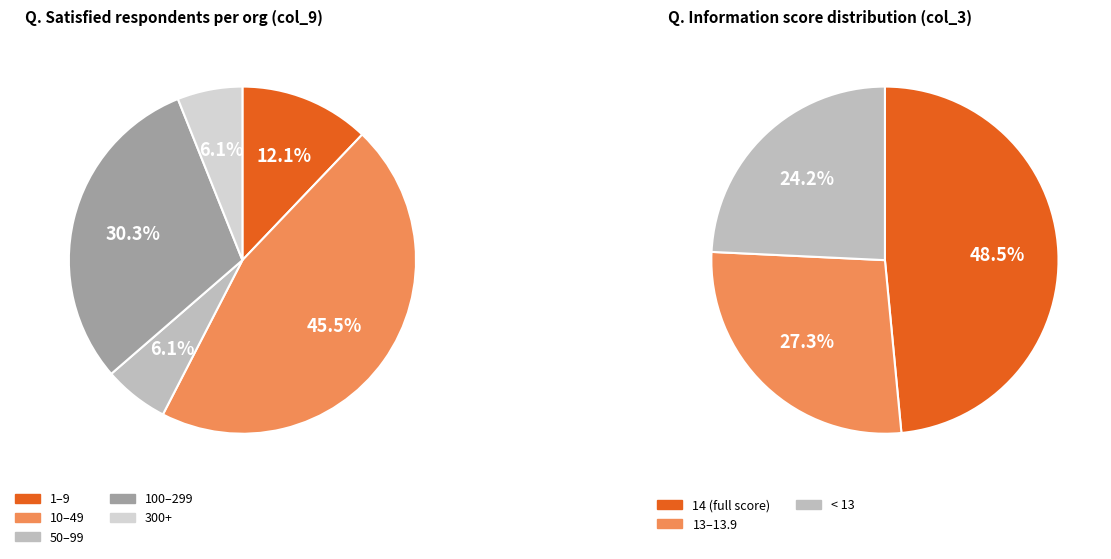

Do 11 and 7 together represent more than half of the pie?

No